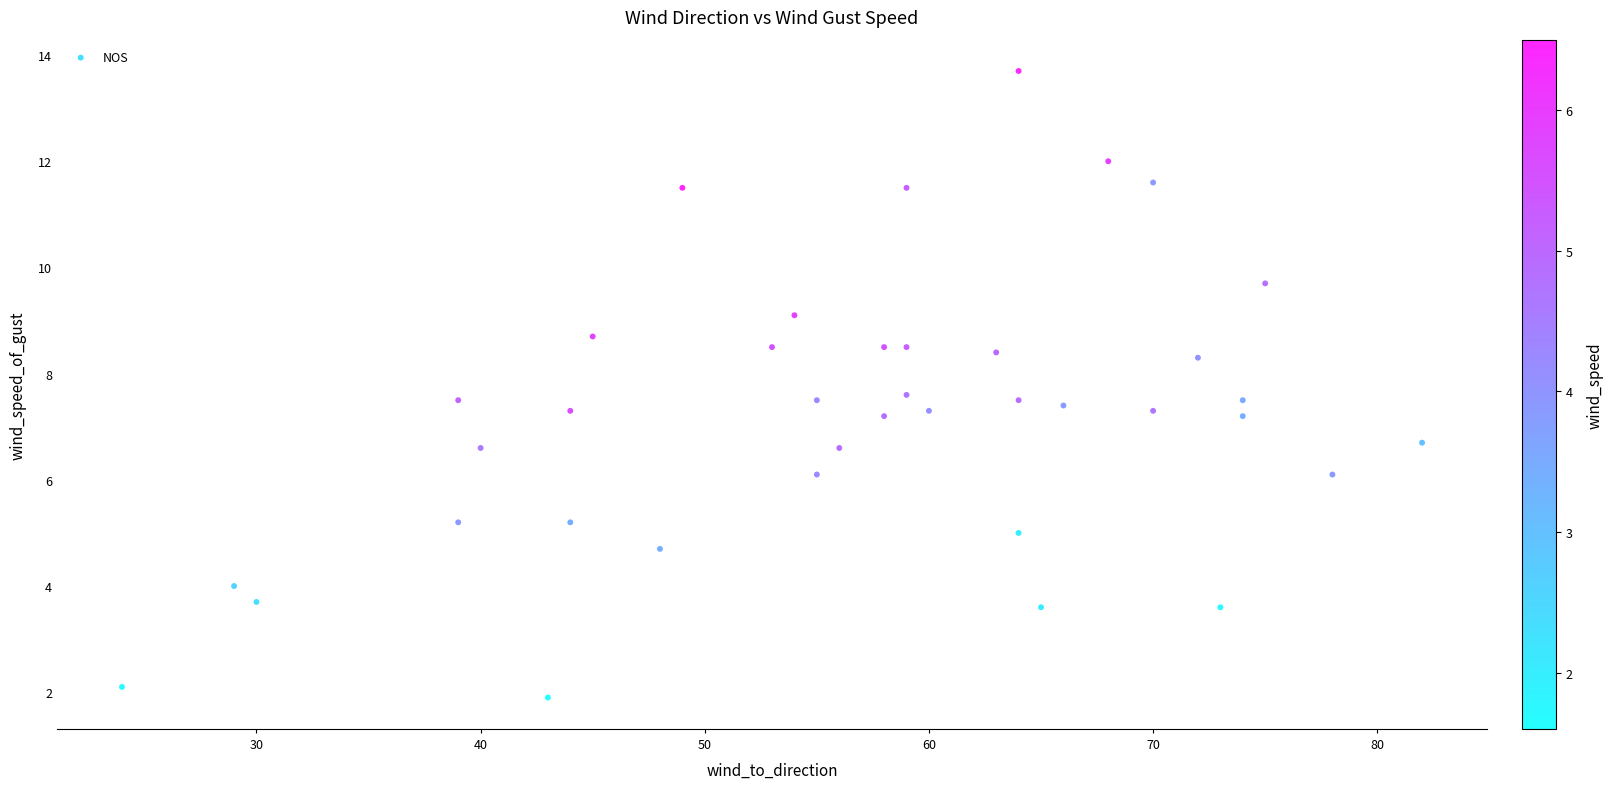

What is the range of Y values (max minus min)?

11.8